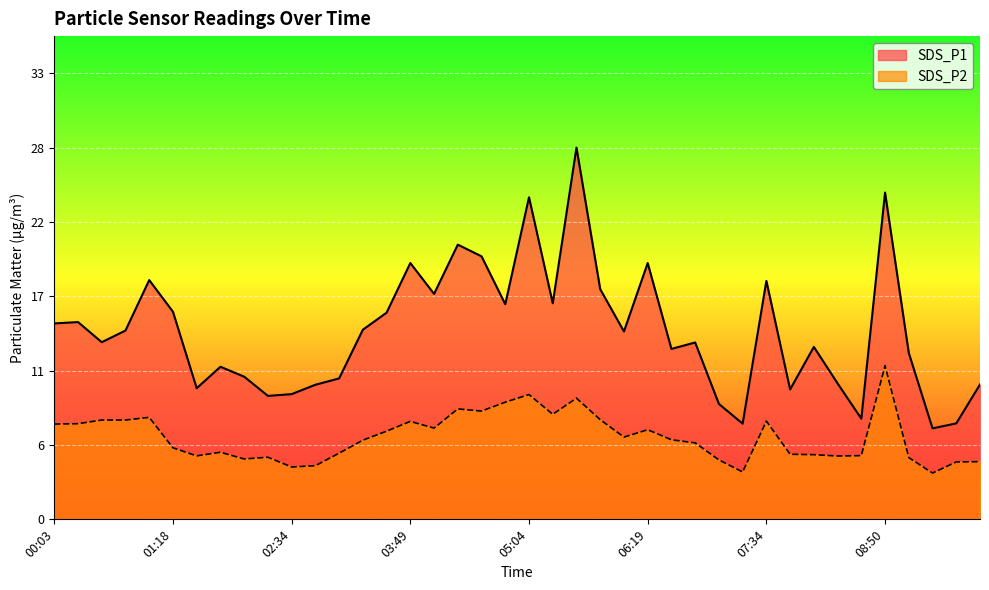

Which category has the highest value in the SDS_P1 series?

05:34